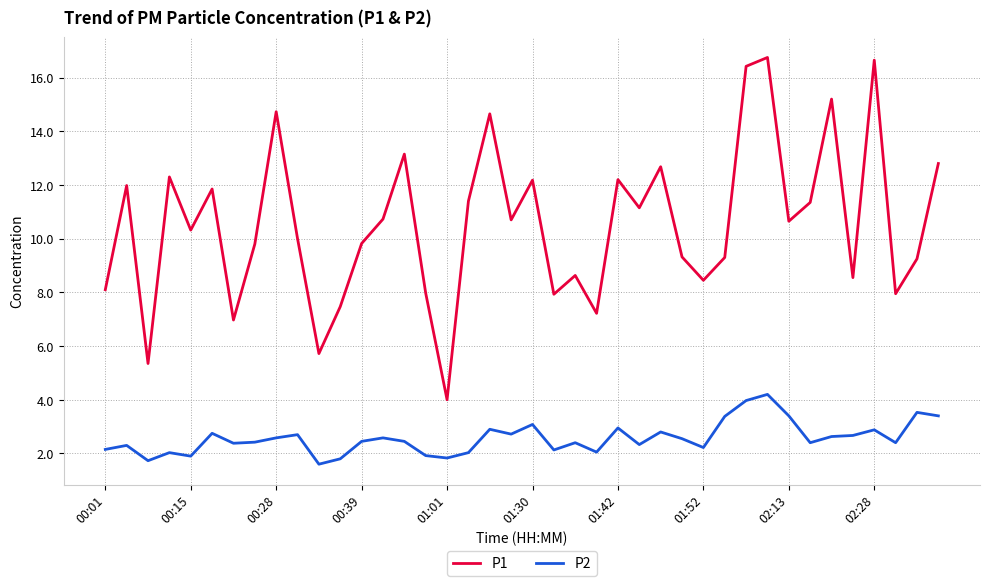

True or false: P2 and P1 cross at least once.

False